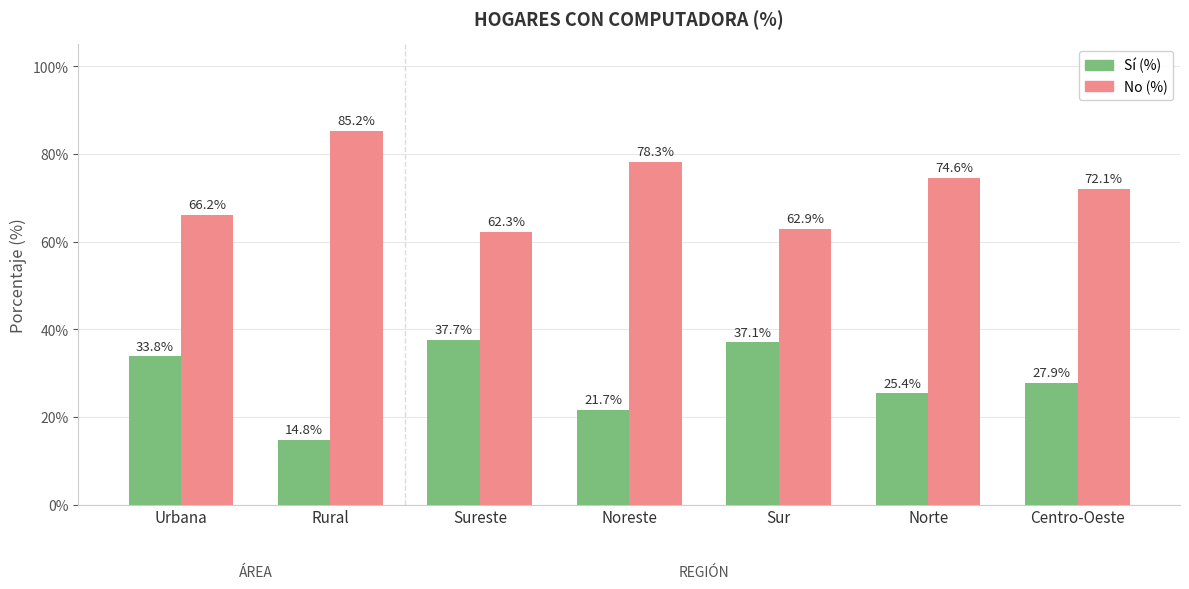

What is the total value across all series at Sur?

100.0